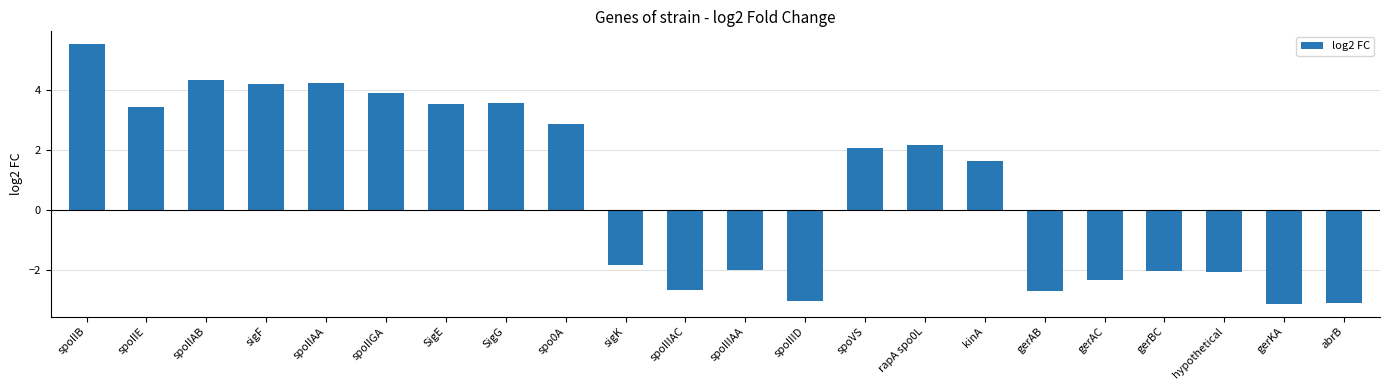

Which has a higher value, spoIIIAA or spoIIAA?

spoIIAA